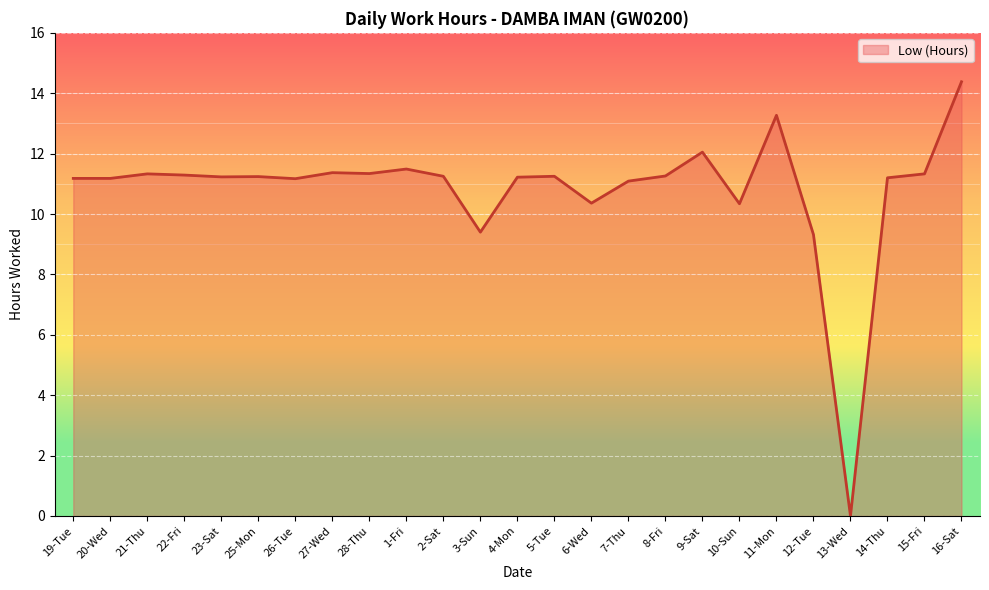

Is it true that the value at 8-Fri is 11.3?

True